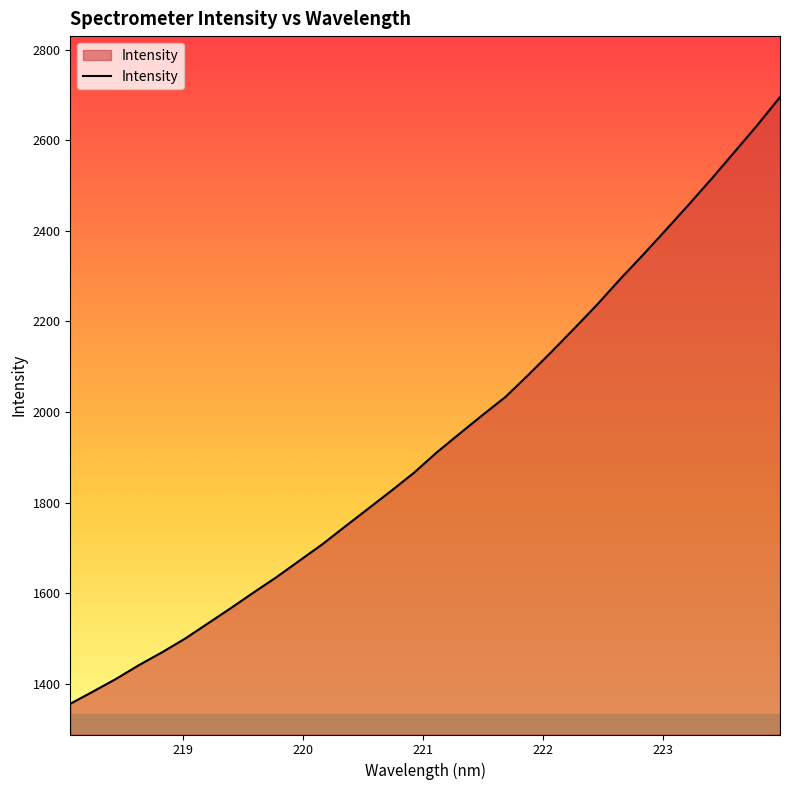

Does the chart display data point markers on the line(s)?

No